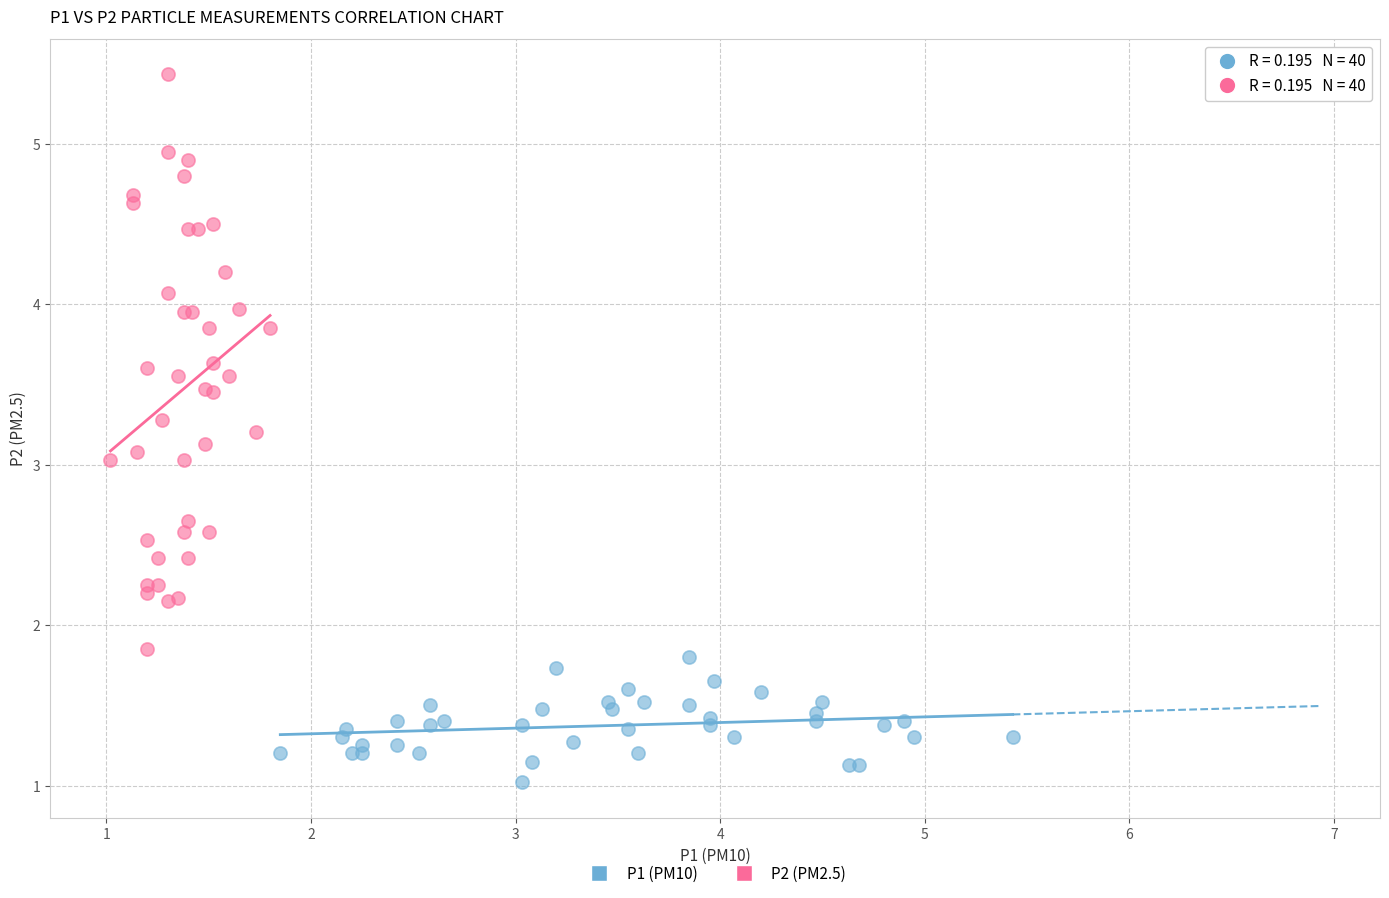

Which series contains the highest Y value?

P2 (PM2.5)